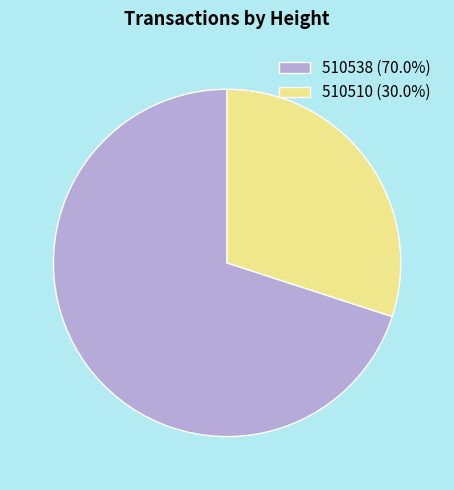

Approximately how many times larger is the value at 510510 (30.0%) compared to 510538 (70.0%)?

0.4